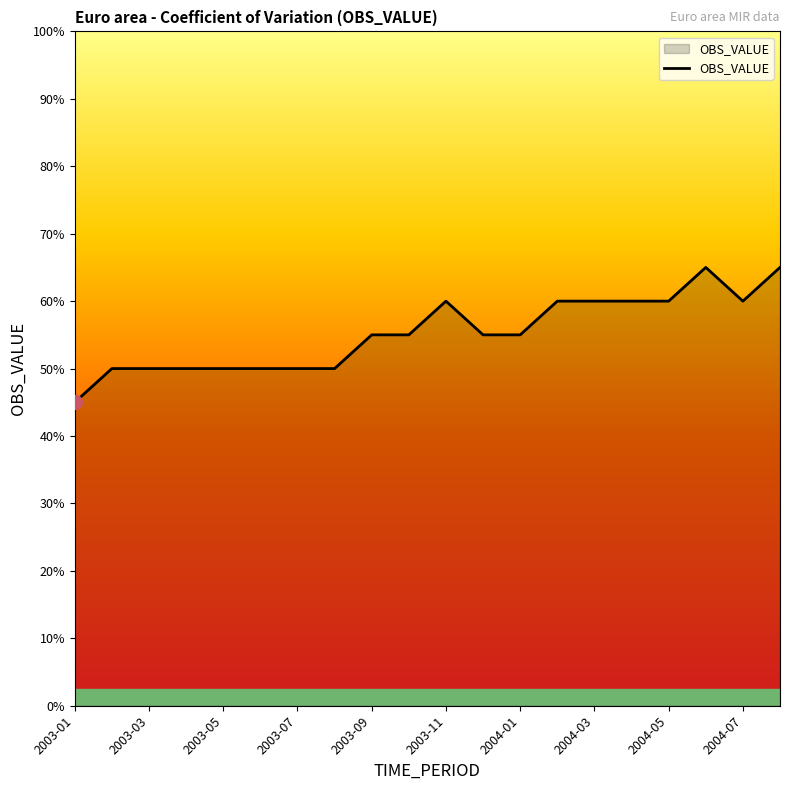

Does the chart display data point markers on the line(s)?

No